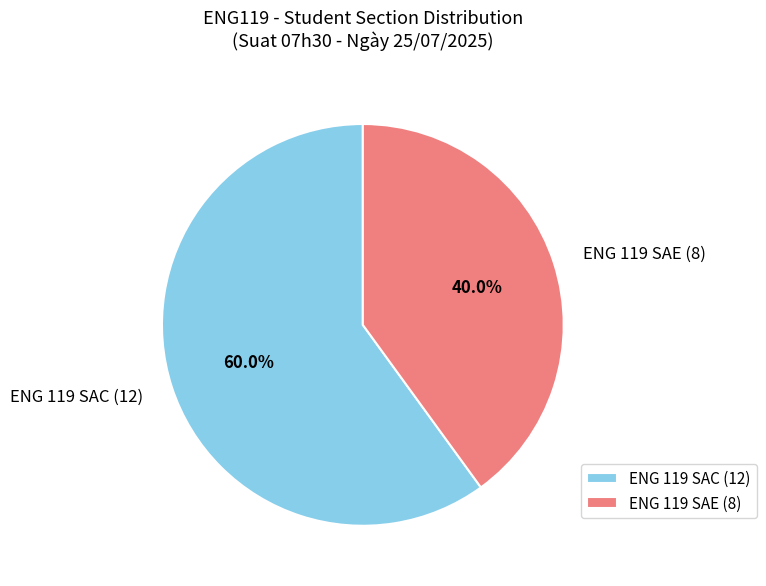

What is the ratio of the value at ENG 119 SAE (8) to the value at ENG 119 SAC (12)?

0.7